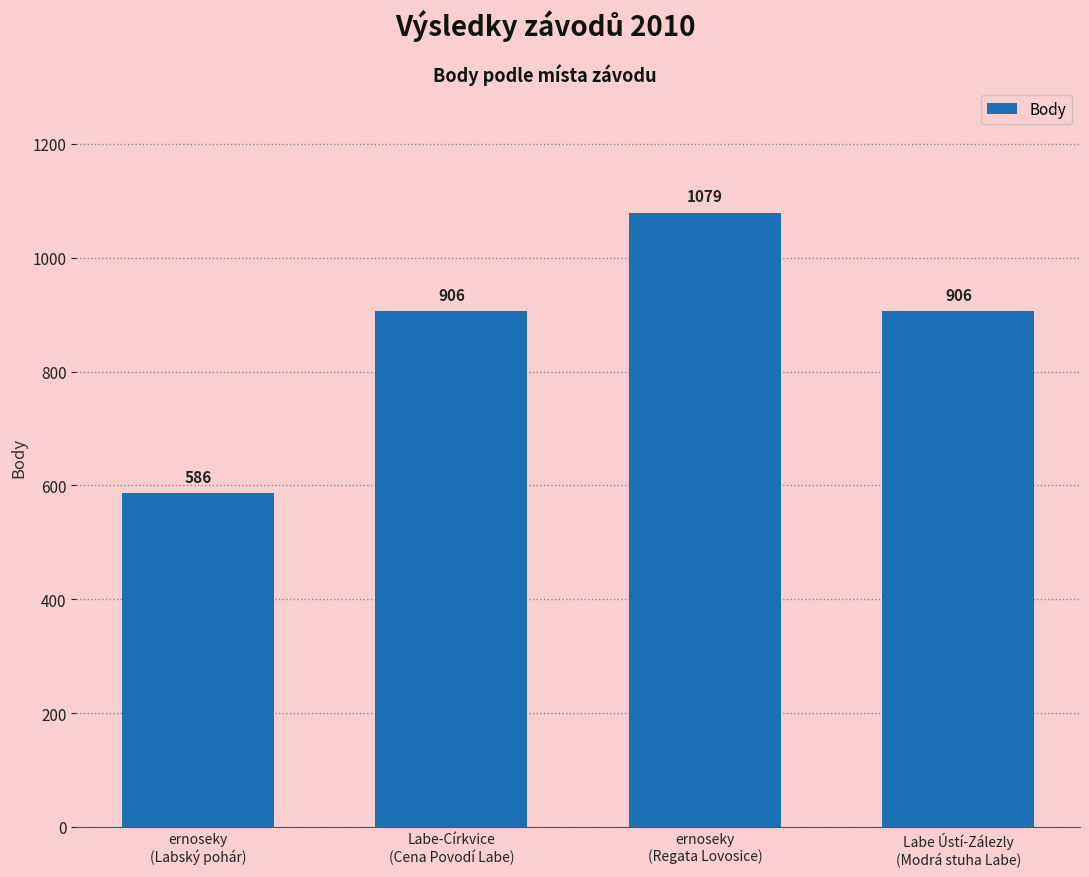

The value at ernoseky
(Regata Lovosice) is 1079. True or false?

True